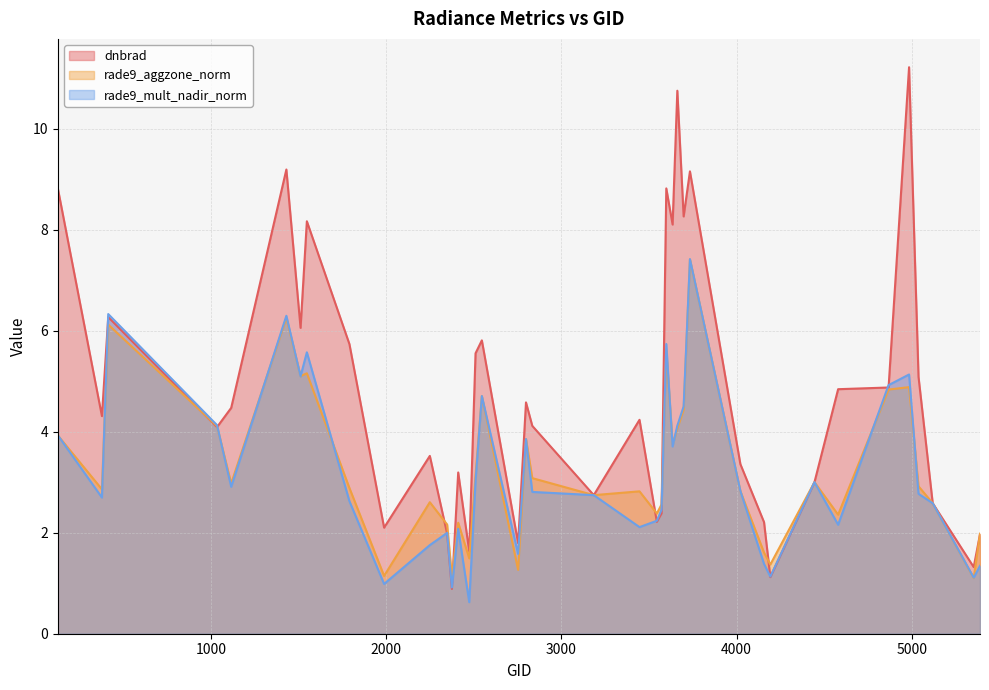

Which has a higher value, 3599 or 2411?

3599